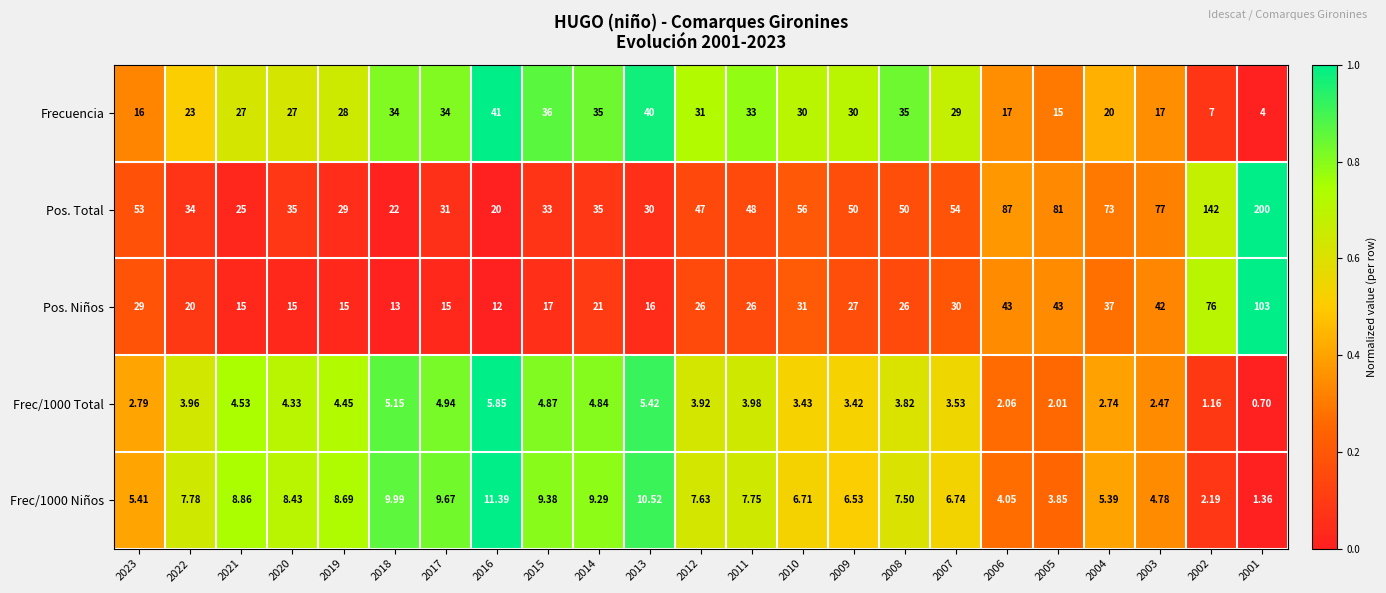

Which series has the largest total across all categories?

Pos. Total